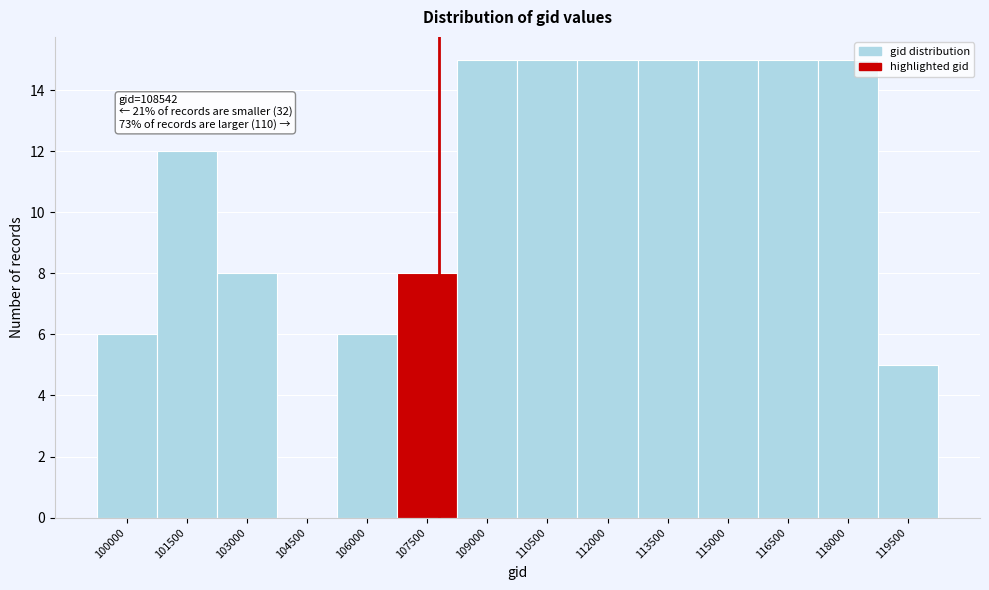

Reading right to left, transcribe all the data shown in this chart.

119500=5	118000=15	116500=15	115000=15	113500=15	112000=15	110500=15	109000=15	107500=8	106000=6	104500=0	103000=8	101500=12	100000=6